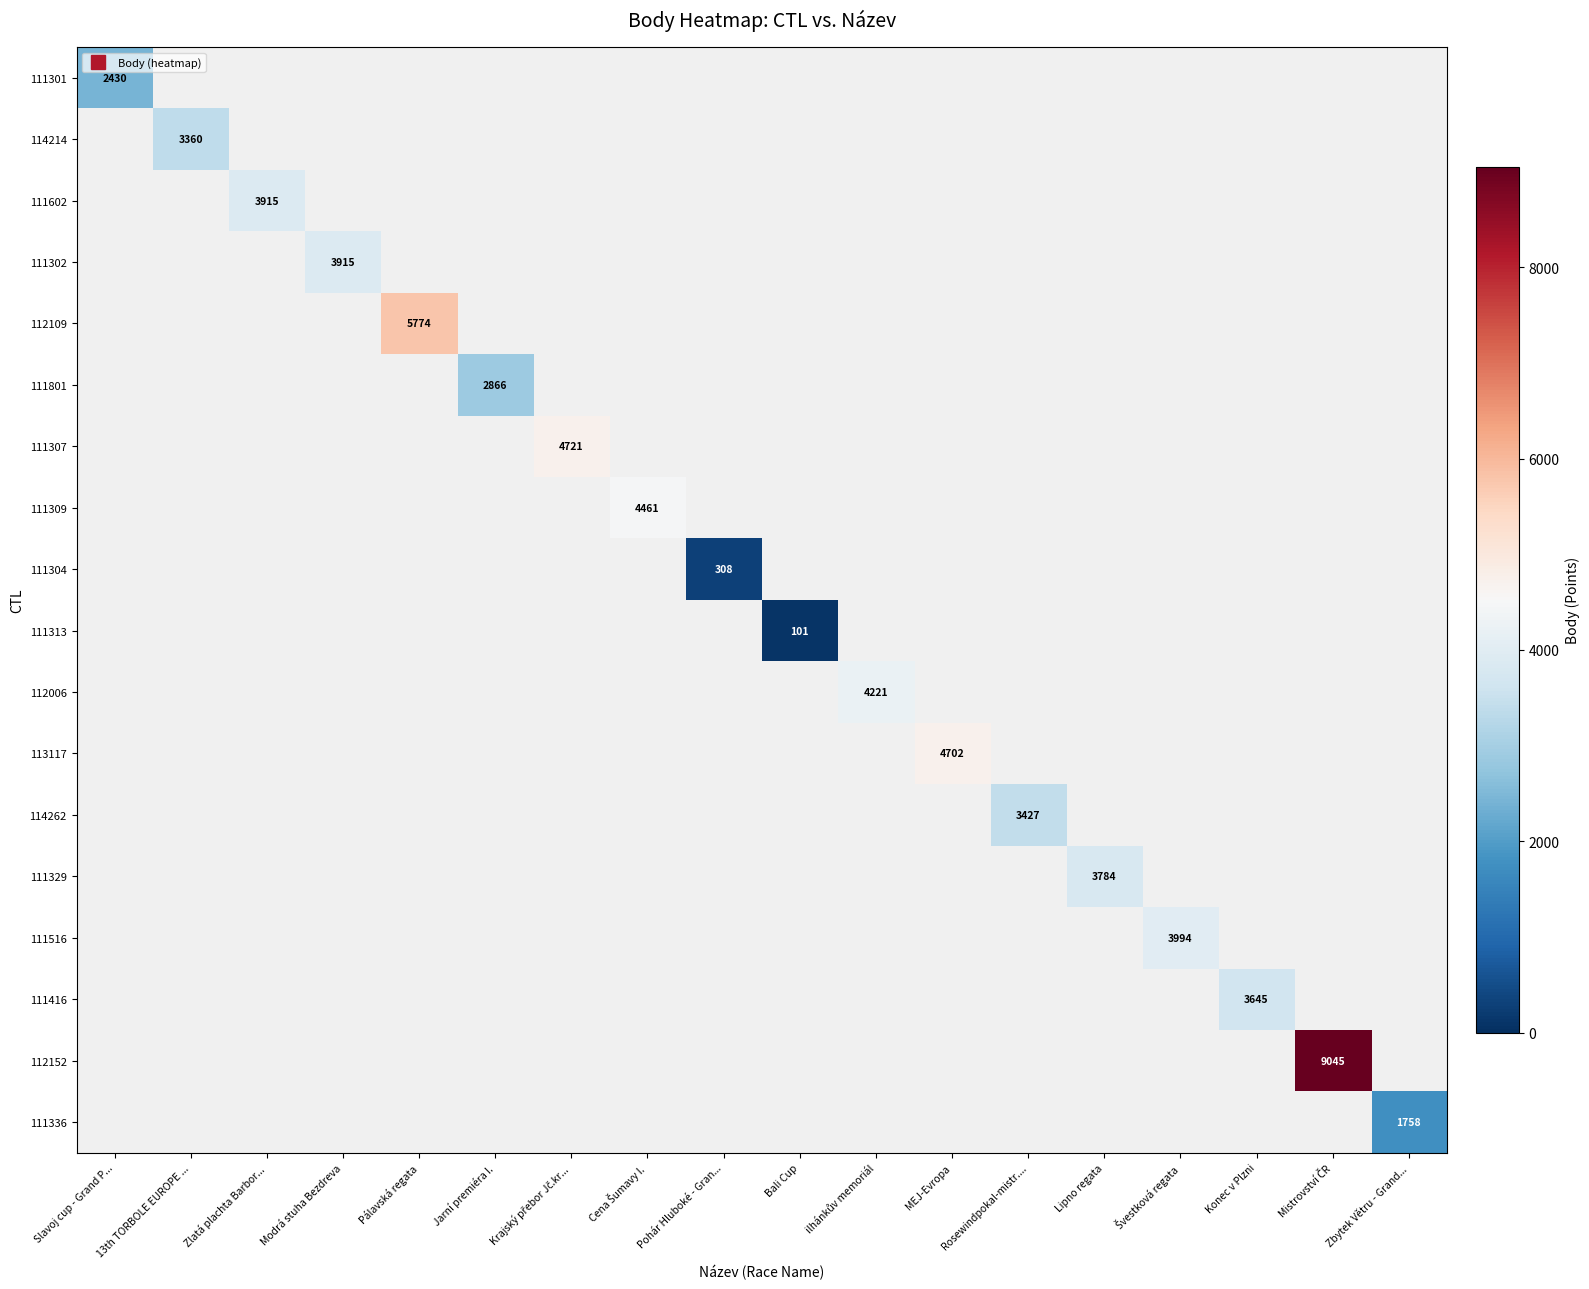

How many categories are shown in the chart?

18